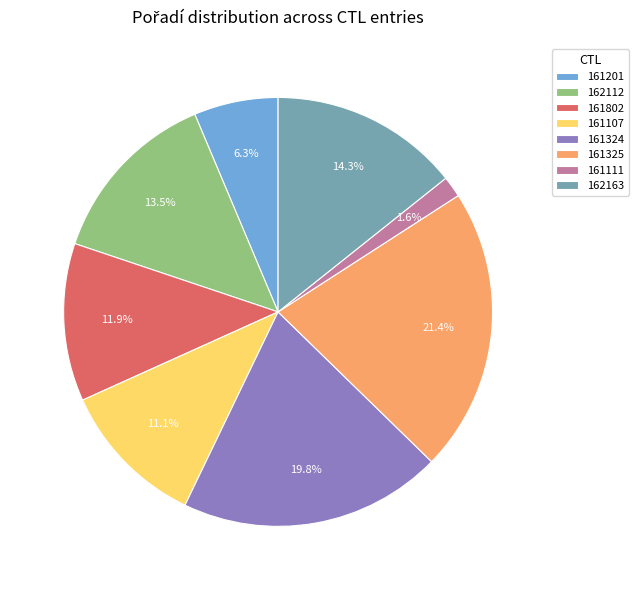

To the nearest percent, what portion does 161325 represent?

21%